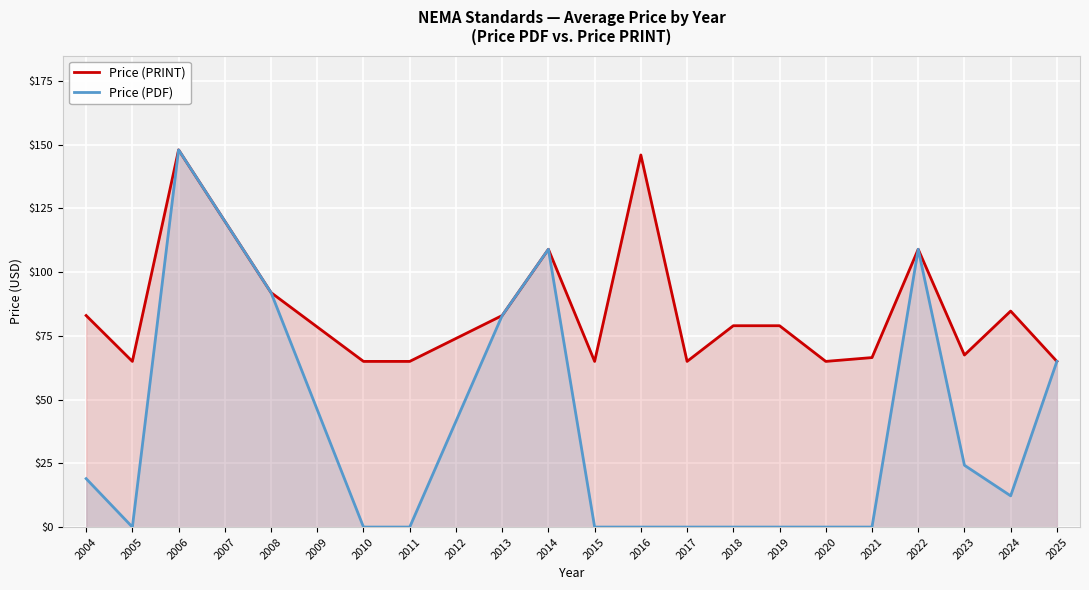

Does the chart display data point markers on the line(s)?

No